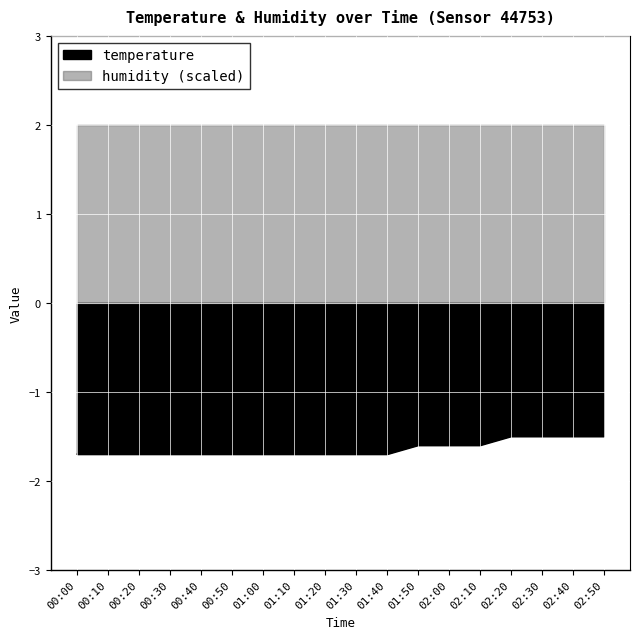

Reading left to right, transcribe all the data shown in this chart.

-1.7	-1.7	-1.7	-1.7	-1.7	-1.7	-1.7	-1.7	-1.7	-1.7	-1.7	-1.6	-1.6	-1.6	-1.5	-1.5	-1.5	-1.5